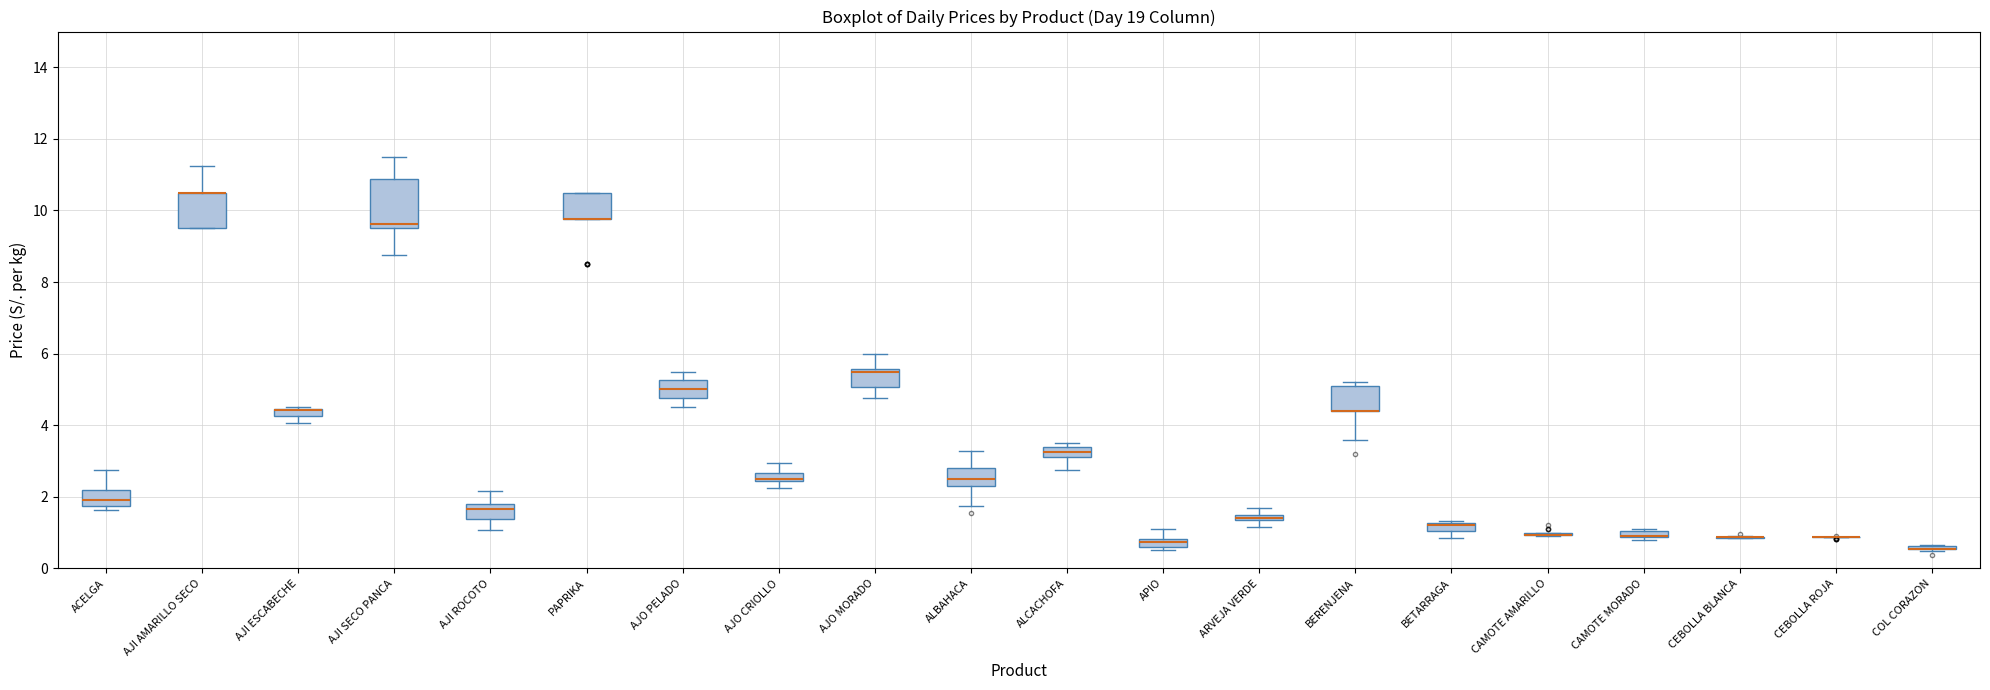

Comparing the boxes themselves (not the whiskers), which one is the tallest?

AJI SECO PANCA